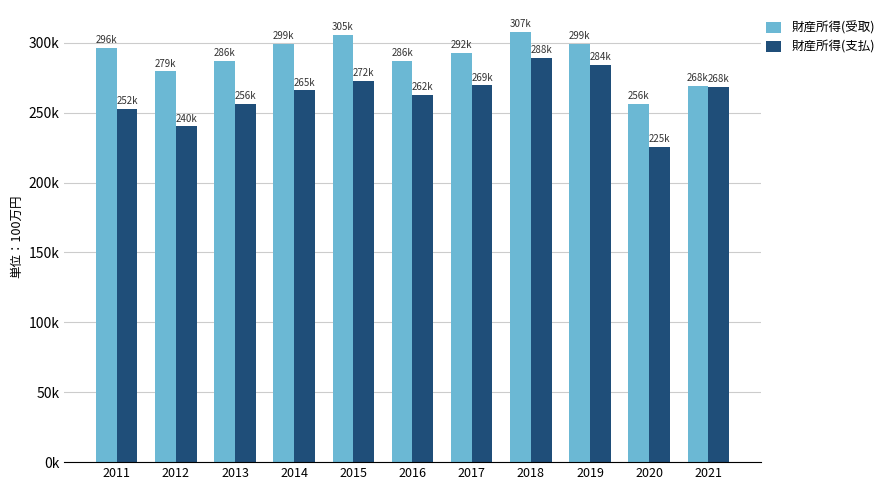

At how many categories does at least one series exceed 248293?

11